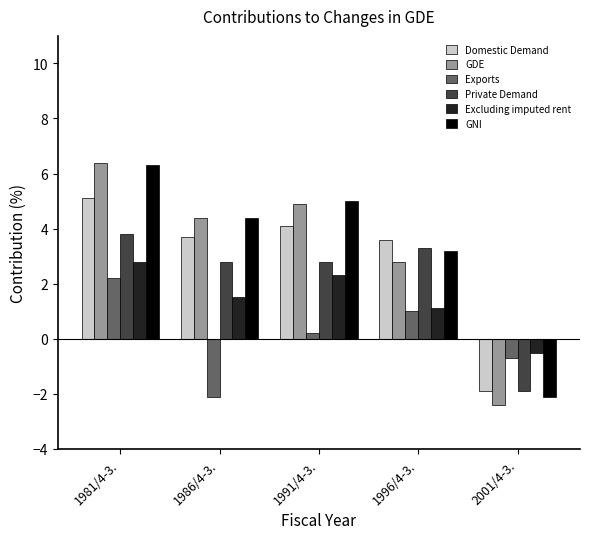

Reading right to left, what are all the values shown in this chart?

Domestic Demand: 2001/4-3.=-1.9	1996/4-3.=3.6	1991/4-3.=4.1	1986/4-3.=3.7	1981/4-3.=5.1
GDE: 2001/4-3.=-2.4	1996/4-3.=2.8	1991/4-3.=4.9	1986/4-3.=4.4	1981/4-3.=6.4
Exports: 2001/4-3.=-0.7	1996/4-3.=1.0	1991/4-3.=0.2	1986/4-3.=-2.1	1981/4-3.=2.2
Private Demand: 2001/4-3.=-1.9	1996/4-3.=3.3	1991/4-3.=2.8	1986/4-3.=2.8	1981/4-3.=3.8
Excluding imputed rent: 2001/4-3.=-0.5	1996/4-3.=1.1	1991/4-3.=2.3	1986/4-3.=1.5	1981/4-3.=2.8
GNI: 2001/4-3.=-2.1	1996/4-3.=3.2	1991/4-3.=5.0	1986/4-3.=4.4	1981/4-3.=6.3